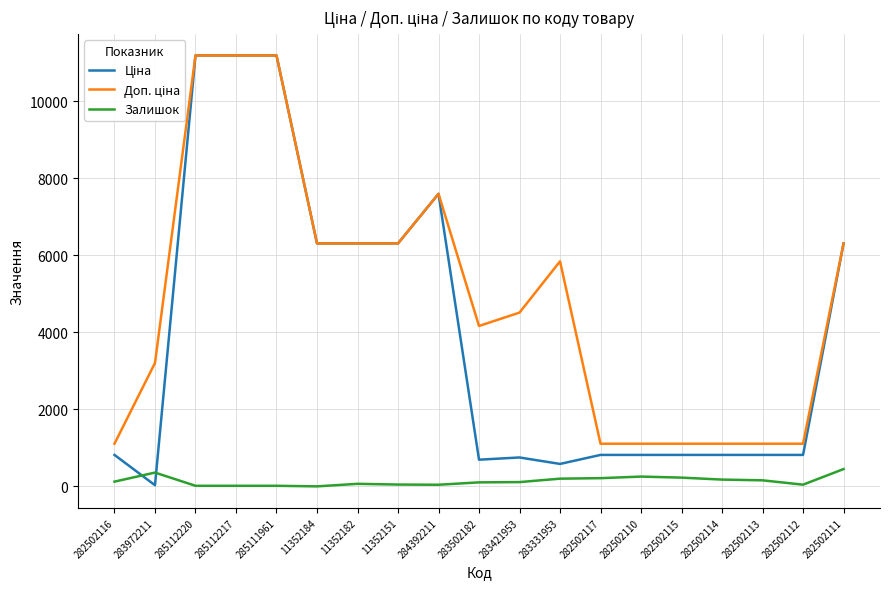

What is the highest value of the Залишок series?

451.0